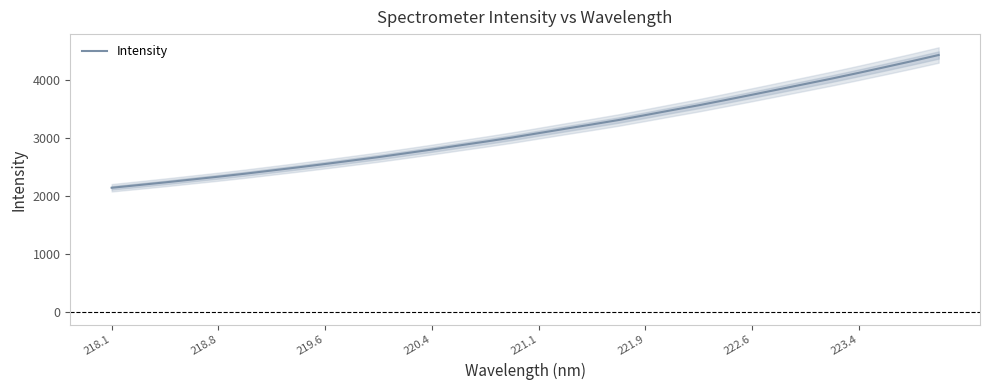

What is the highest value of the Intensity series?

4433.6